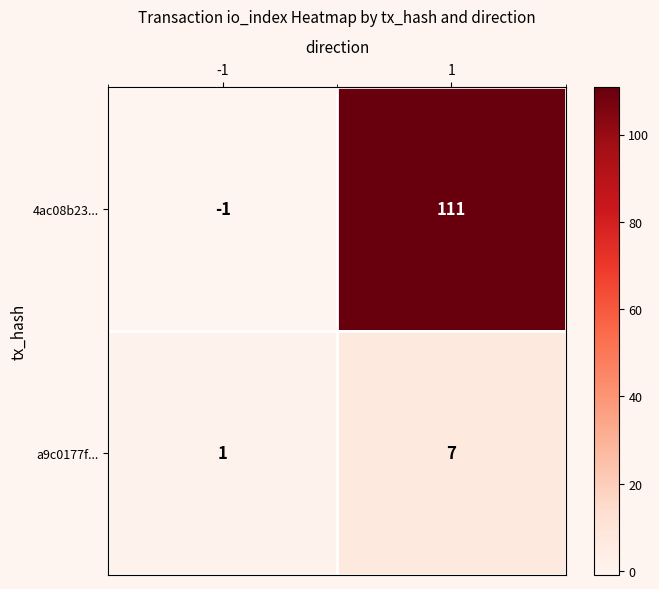

What is the highest value of the 4ac08b23... series?

111